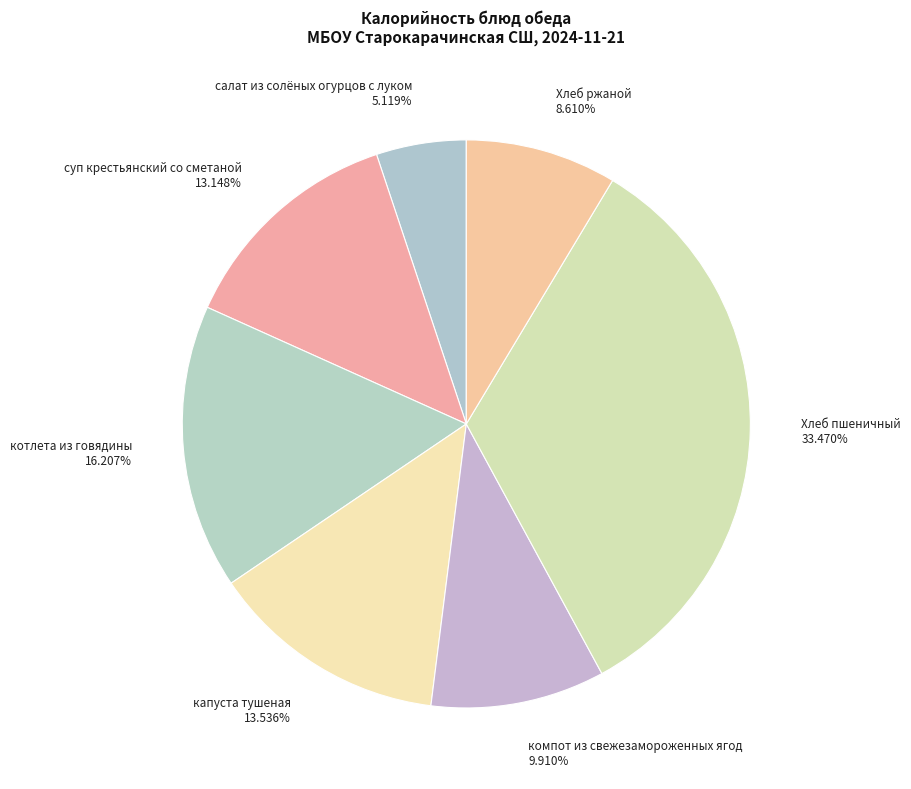

To the nearest percent, what portion does компот из свежезамороженных ягод represent?

10%